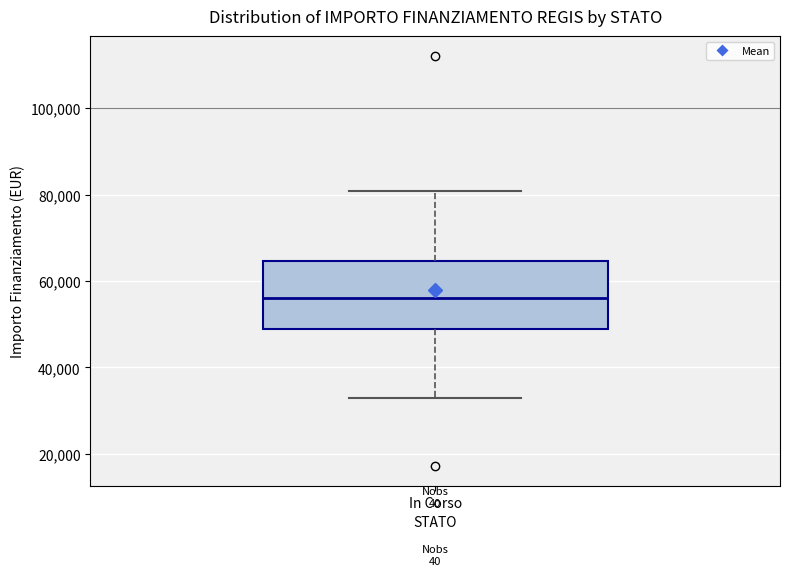

Where does the upper whisker of the box for In Corso end on the y-axis? The values are not printed on the chart, so give them approximately, as read against the axis.

80000